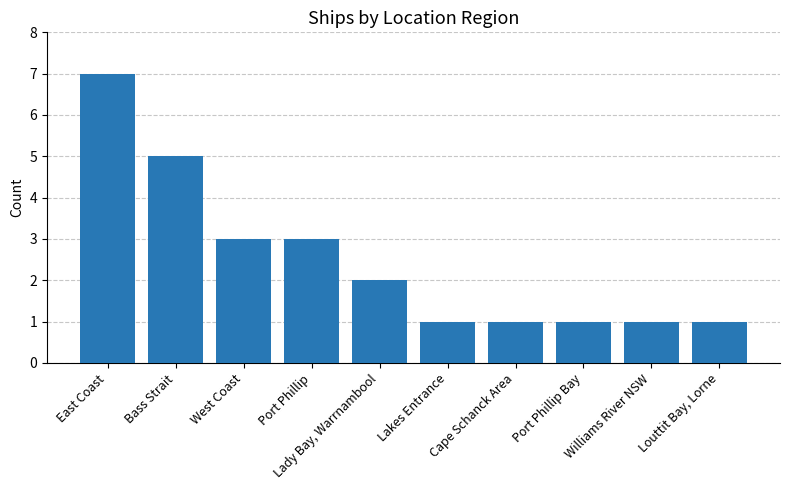

What is the maximum value shown in the chart?

7